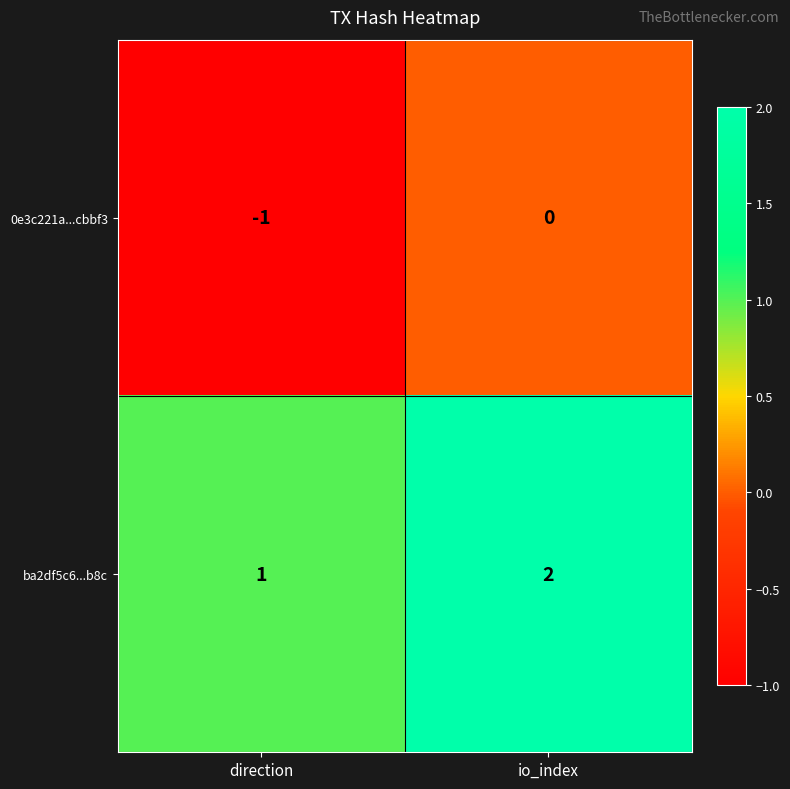

What is the difference between the highest and lowest values at direction?

2